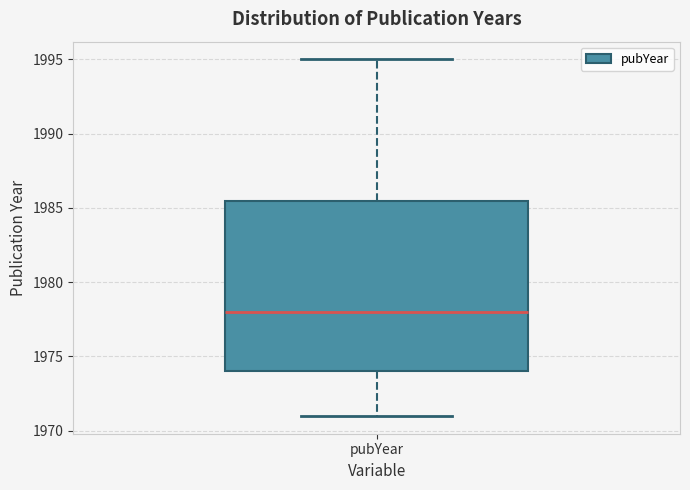

Transcribe this box plot: give where the median line is, the range the box spans, and where the two whiskers end, as read against the y-axis. The values are not printed on the chart, so give them approximately, as read against the axis.

median 1978.0, box 1974.0 to 1985.5, whiskers 1971.0 to 1995.0